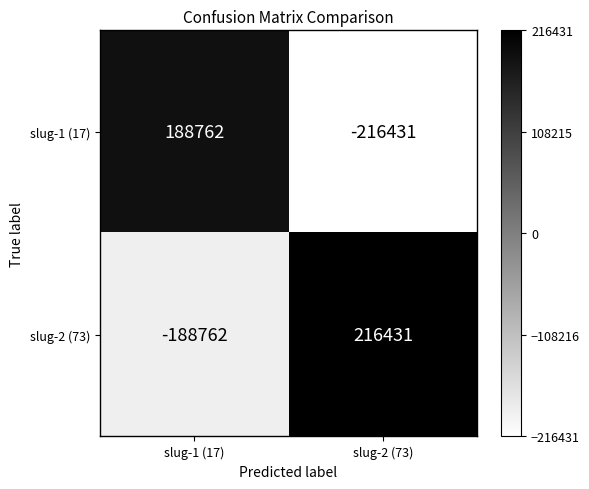

Reading left to right, extract all data points from this chart.

slug-1 (17): 188762	-216431
slug-2 (73): -188762	216431